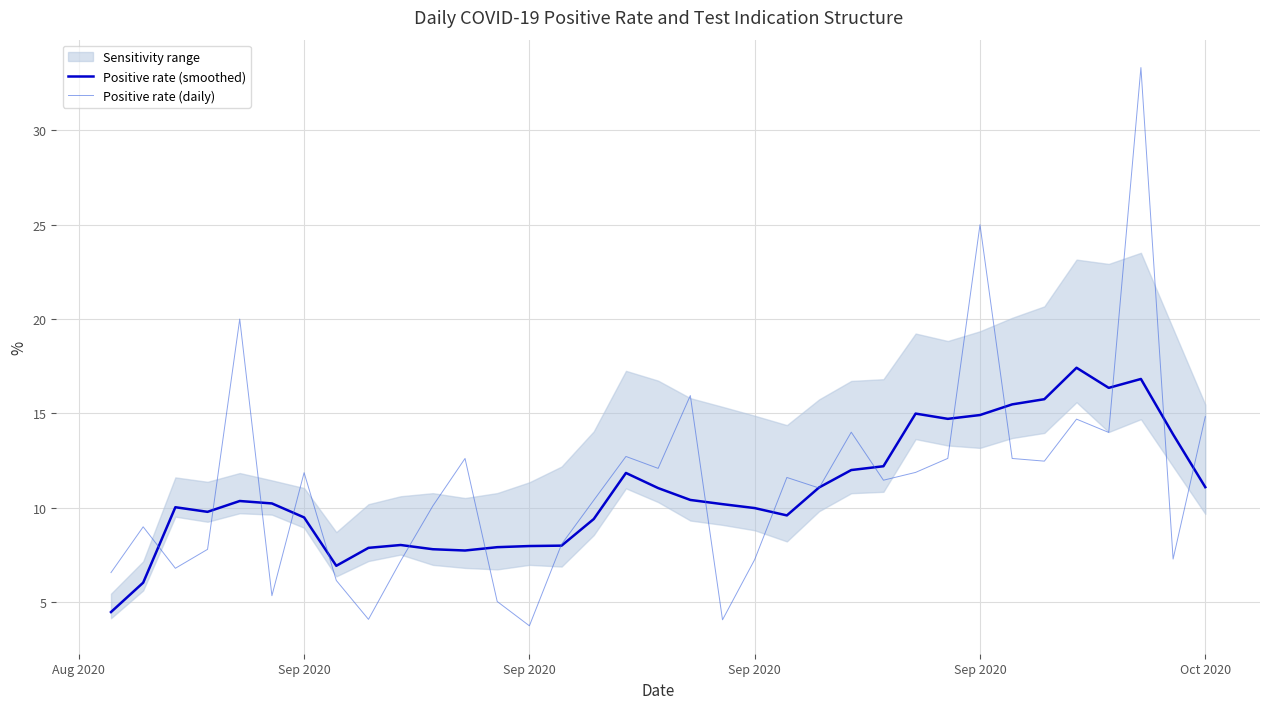

At which category does the chart reach its minimum across all series?

Sep 2020